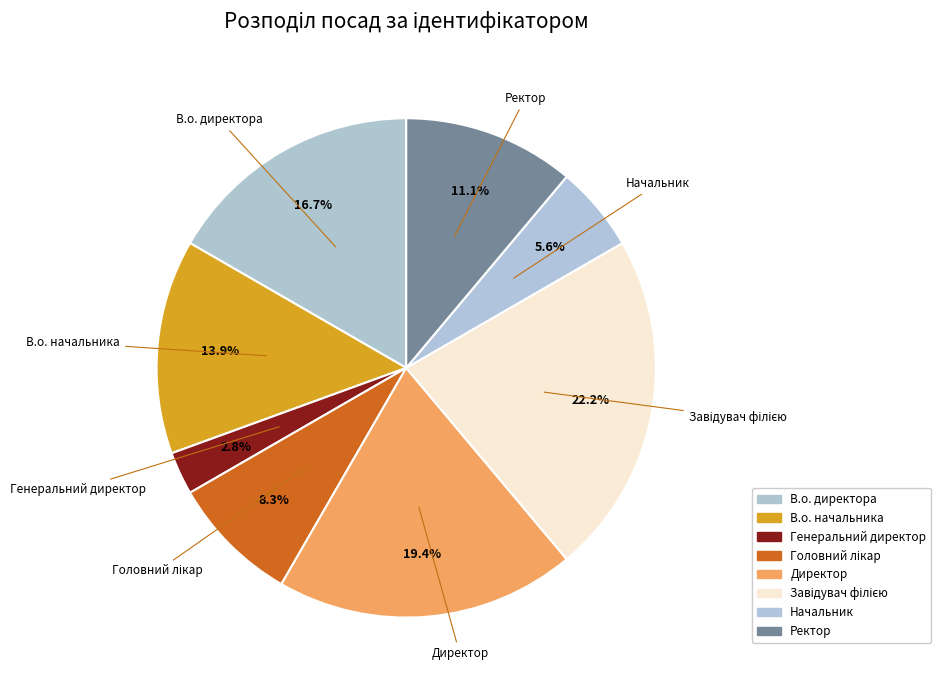

Does В.о. начальника represent more than half of the total?

No